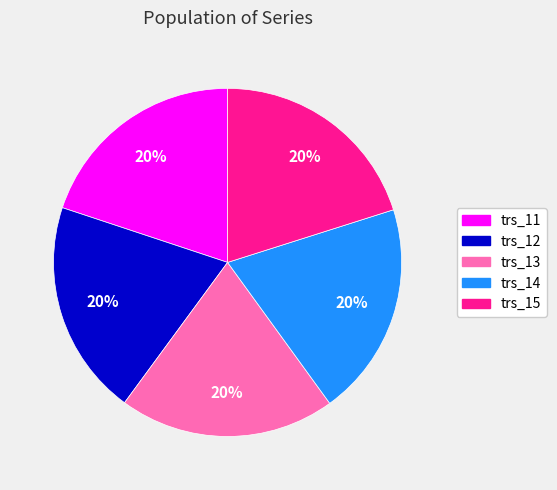

Does trs_13 represent more than half of the total?

No